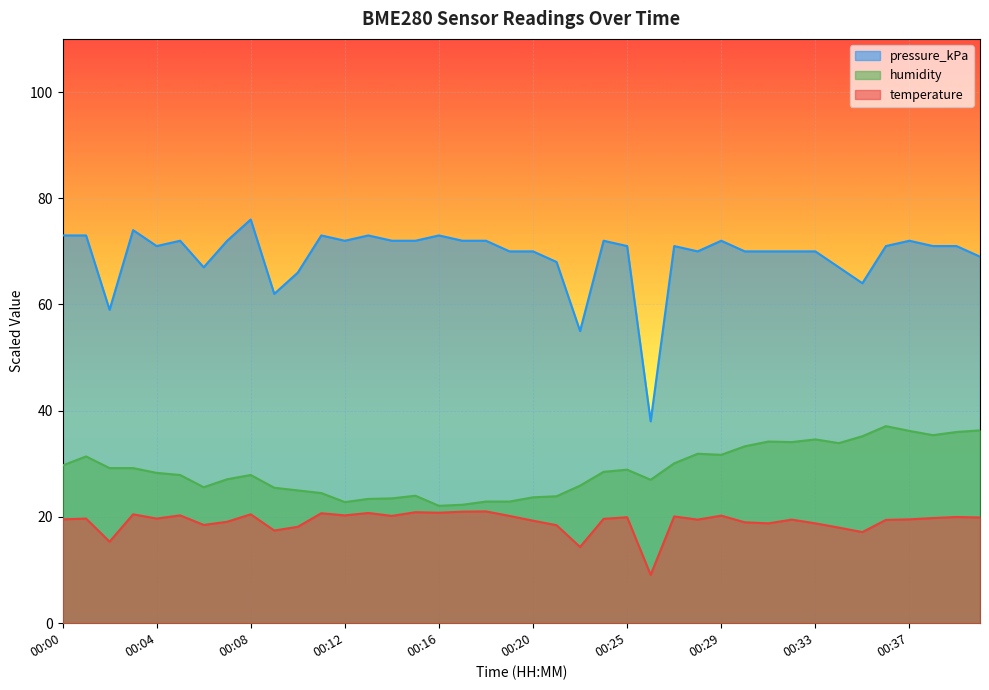

What is the difference between the second highest and minimum values in the humidity series?

14.2